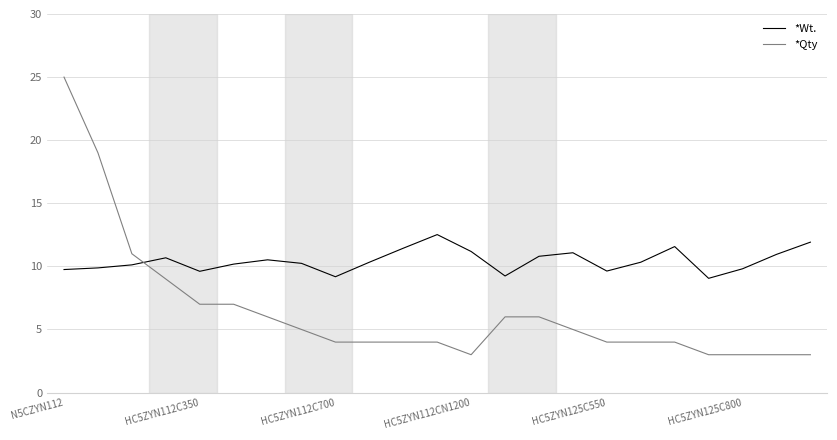

True or false: *Wt. and *Qty cross at least once.

True